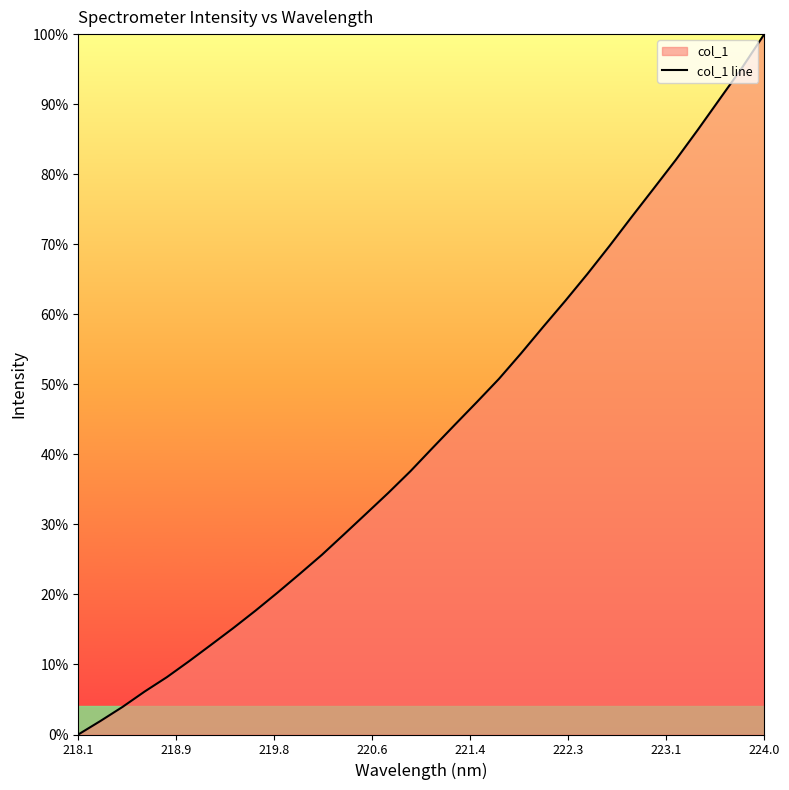

How many lines are shown in the chart?

1